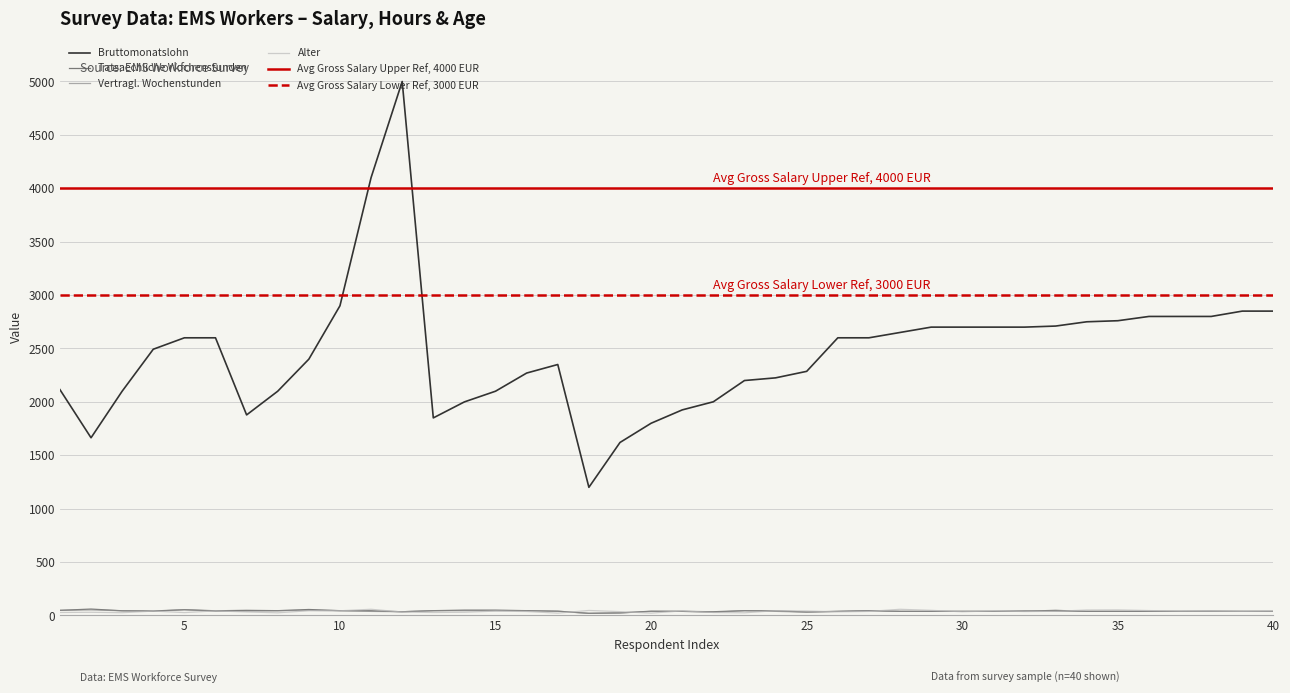

Reading left to right, extract all data points from this chart.

Bruttomonatslohn: 1=2115.0	2=1664.0	3=2100.0	4=2493.0	5=2600.0	6=2600.0	7=1878.0	8=2100.0	9=2400.0	10=2900.0	11=4100.0	12=5000.0	13=1850.0	14=2000.0	15=2100.0	16=2270.0	17=2350.0	18=1200.0	19=1620.0	20=1800.0	21=1925.0	22=2001.0	23=2200.0	24=2225.0	25=2286.0	26=2600.0	27=2600.0	28=2650.0	29=2700.0	30=2700.0	31=2700.0	32=2700.0	33=2710.0	34=2750.0	35=2760.0	36=2800.0	37=2800.0	38=2800.0	39=2850.0	40=2850.0
Tatsaechliche Wochenstunden: 1=48.0	2=60.0	3=44.0	4=42.0	5=54.0	6=44.0	7=48.0	8=45.0	9=56.0	10=45.0	11=44.0	12=35.0	13=45.0	14=50.0	15=50.0	16=45.0	17=40.0	18=20.0	19=24.0	20=40.0	21=38.5	22=35.0	23=45.0	24=43.0	25=32.8	26=38.5	27=45.0	28=38.5	29=38.5	30=38.5	31=38.5	32=40.0	33=48.0	34=38.5	35=38.5	36=38.5	37=38.5	38=40.0	39=38.5	40=38.5
Vertragl. Wochenstunden: 1=48.0	2=52.0	3=44.0	4=39.0	5=54.0	6=40.0	7=40.5	8=45.0	9=48.0	10=45.0	11=38.0	12=35.0	13=45.0	14=45.0	15=45.0	16=45.0	17=40.0	18=20.0	19=24.0	20=38.0	21=38.5	22=30.0	23=45.0	24=38.5	25=30.8	26=38.5	27=45.0	28=38.5	29=38.5	30=38.5	31=38.5	32=45.0	33=38.5	34=38.5	35=38.5	36=38.5	37=38.5	38=38.5	39=38.5	40=38.5
Alter: 1=28.0	2=30.0	3=26.0	4=41.0	5=27.0	6=43.0	7=33.0	8=25.0	9=44.0	10=44.0	11=58.0	12=32.0	13=28.0	14=30.0	15=41.0	16=37.0	17=22.0	18=47.0	19=36.0	20=22.0	21=43.0	22=28.0	23=25.0	24=45.0	25=42.0	26=34.0	27=38.0	28=58.0	29=48.0	30=35.0	31=43.0	32=37.0	33=39.0	34=51.0	35=52.0	36=46.0	37=41.0	38=42.0	39=39.0	40=42.0